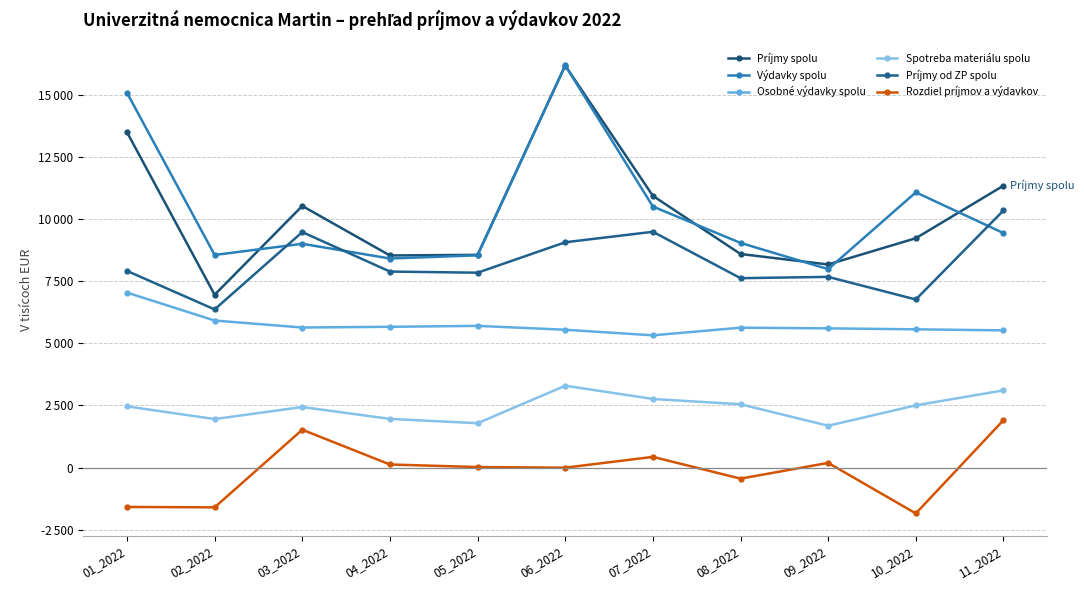

At which category does Spotreba materiálu spolu reach its first local peak?

03_2022